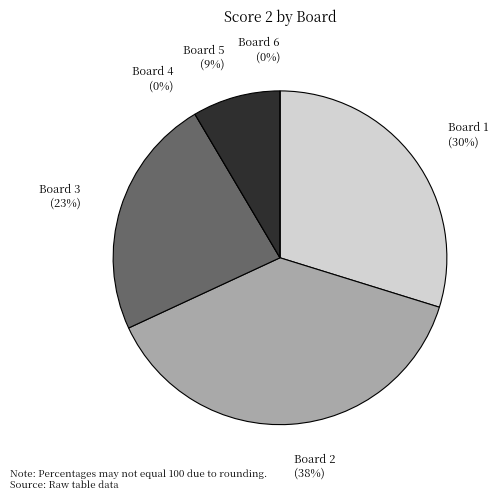

Which category has the smallest portion of the pie?

Board 4
(Wetzel Martina)